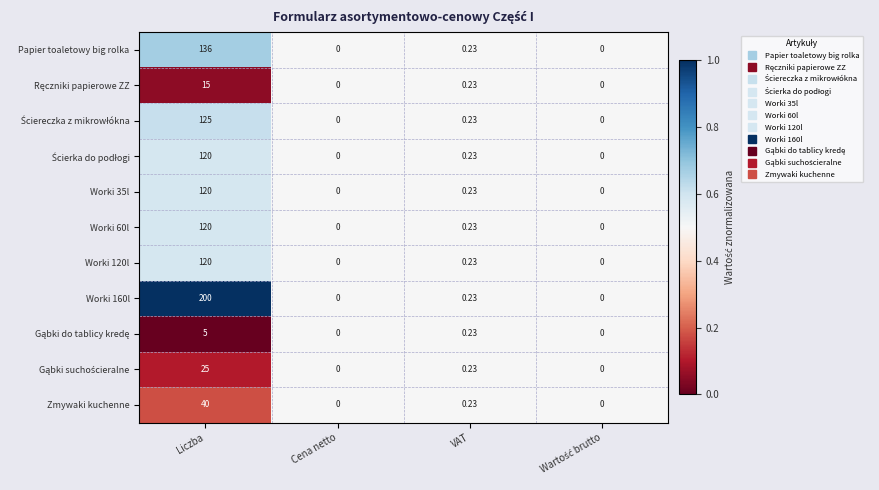

At which category is the sum across all series the highest?

Liczba